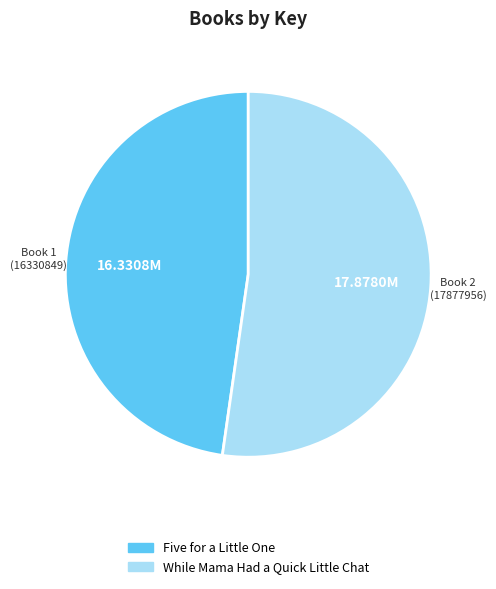

Rank the categories by value from lowest to highest.

Book 1 (16330849), Book 2 (17877956)